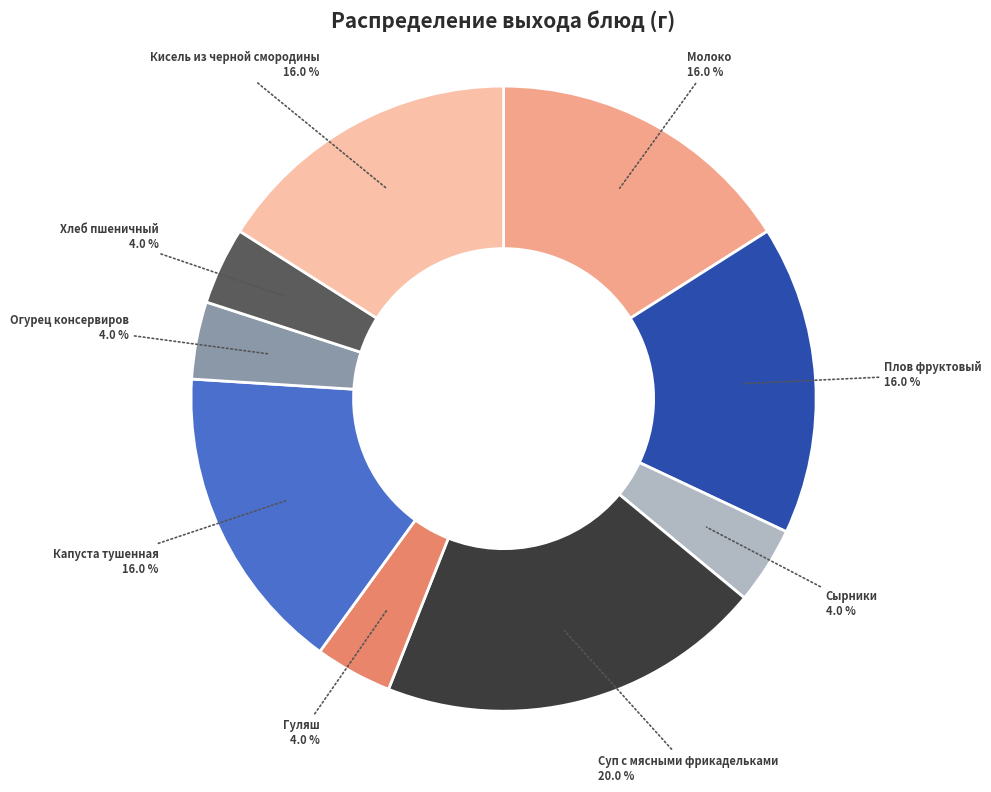

To the nearest percent, what is the difference between the Плов фруктовый and Сырники slice percentages?

12%